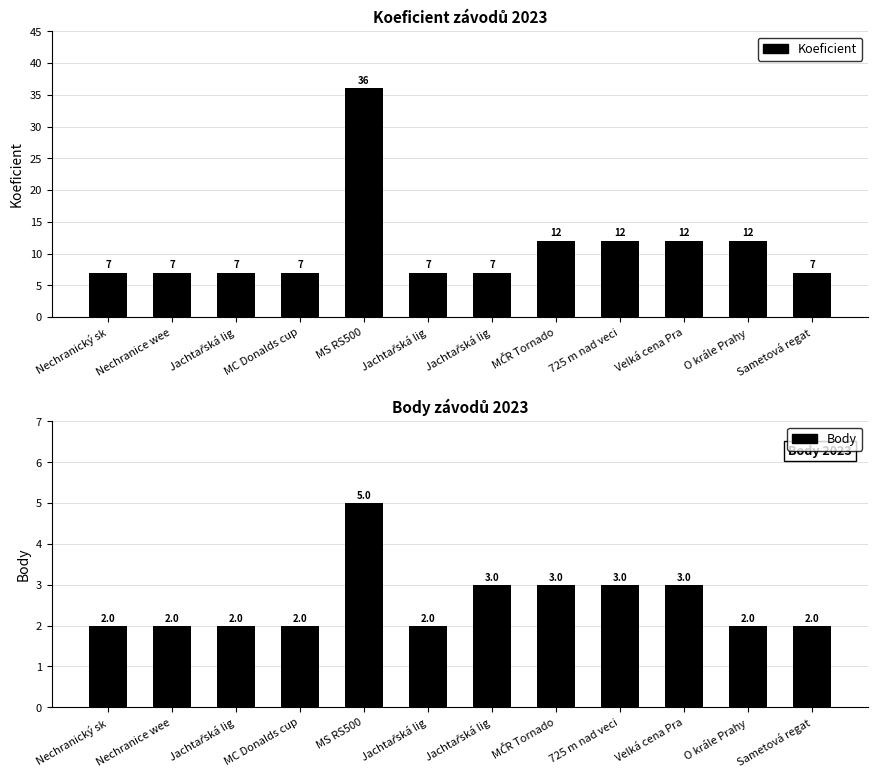

Reading left to right, transcribe all the data shown in this chart.

Koeficient: 7	7	7	7	36	7	7	12	12	12	12	7
Body: 2	2	2	2	5	2	3	3	3	3	2	2